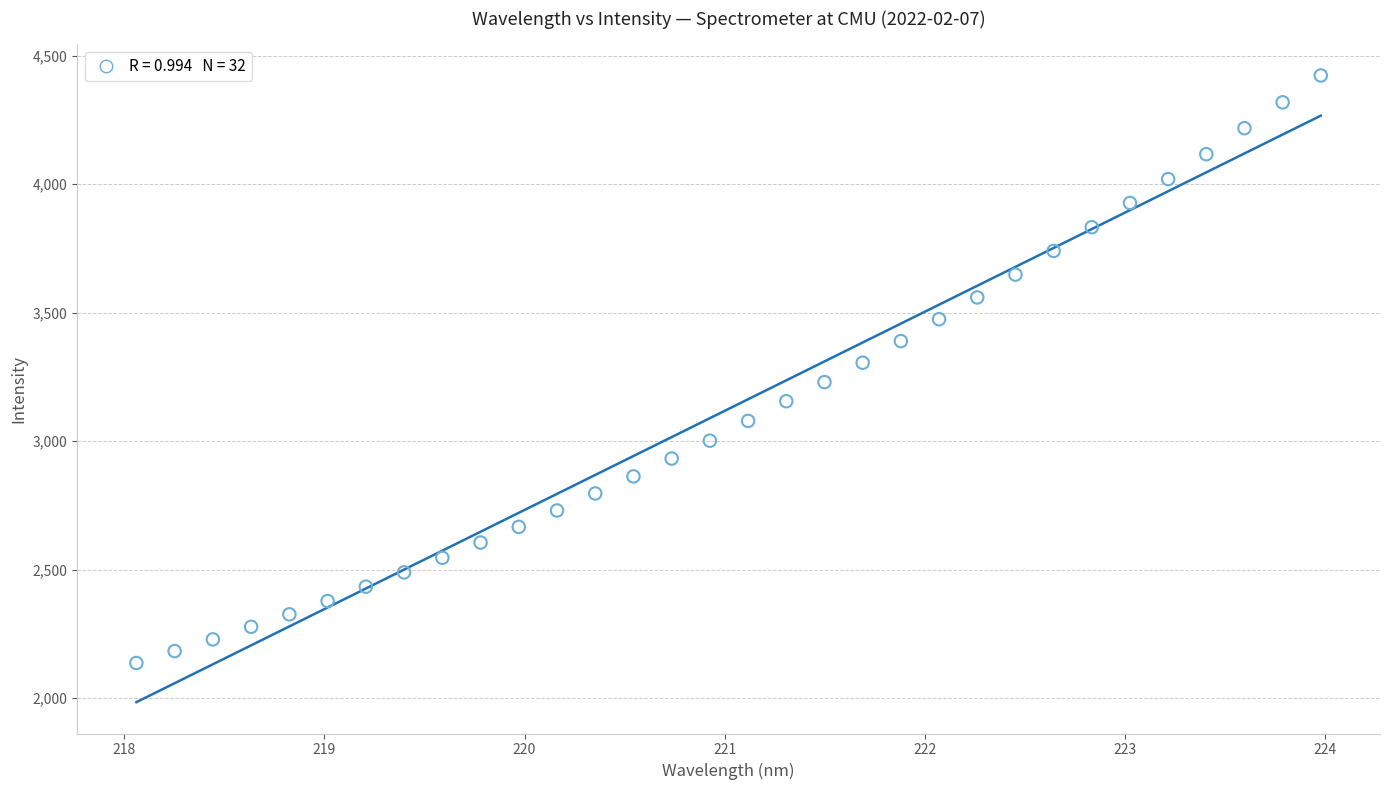

What is the range of Y values (max minus min)?

2287.2